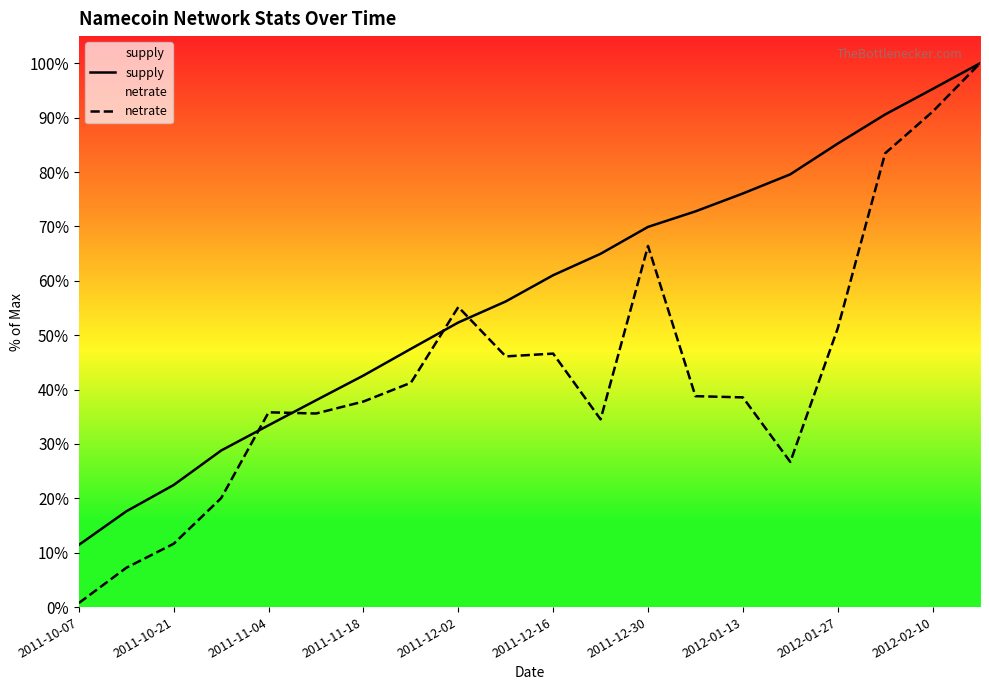

At which category is the sum across all series the highest?

19